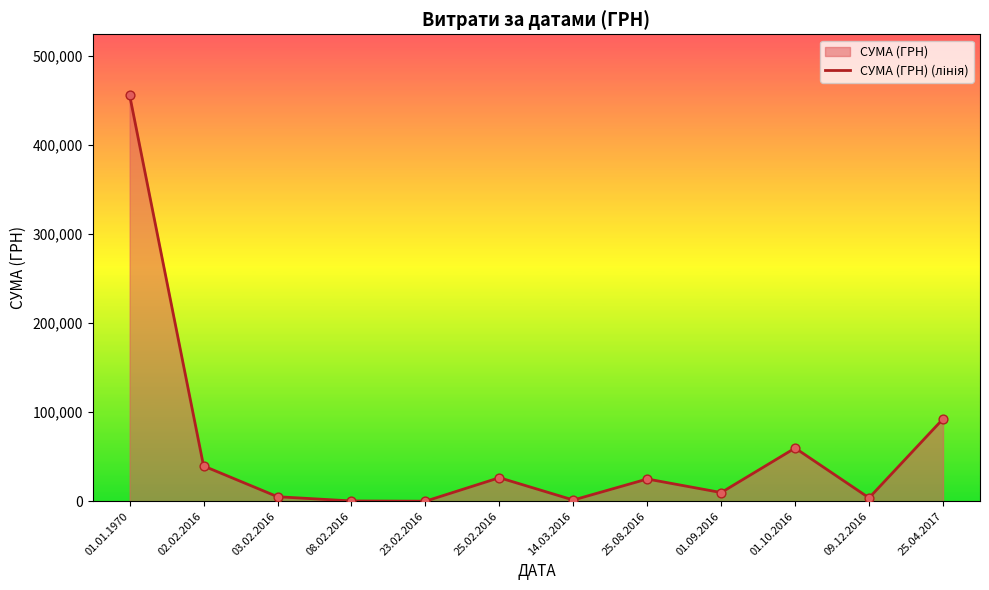

What is the ratio of the value at 25.04.2017 to the value at 01.09.2016?

9.5